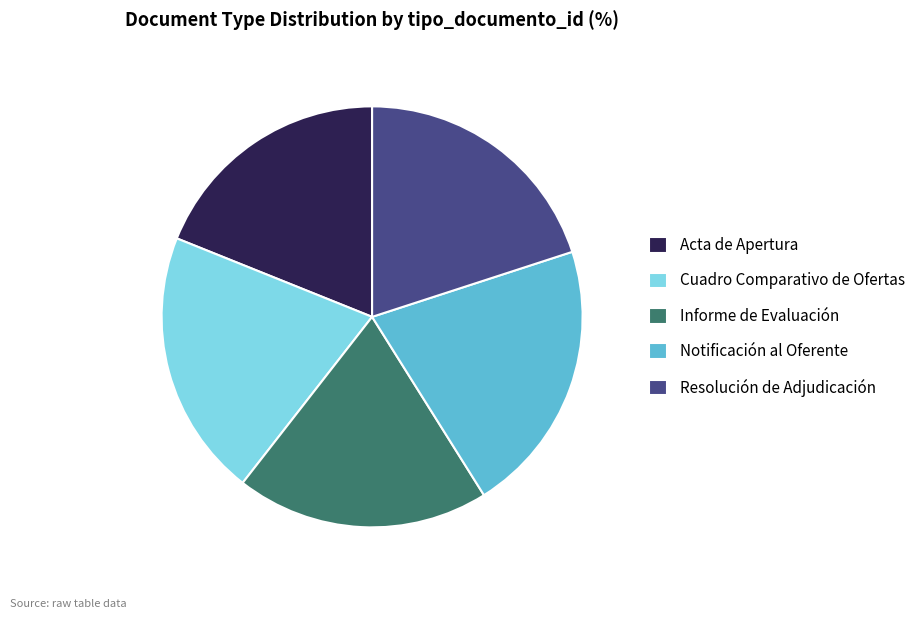

Is it true that Acta de Apertura is 6% of the pie?

False